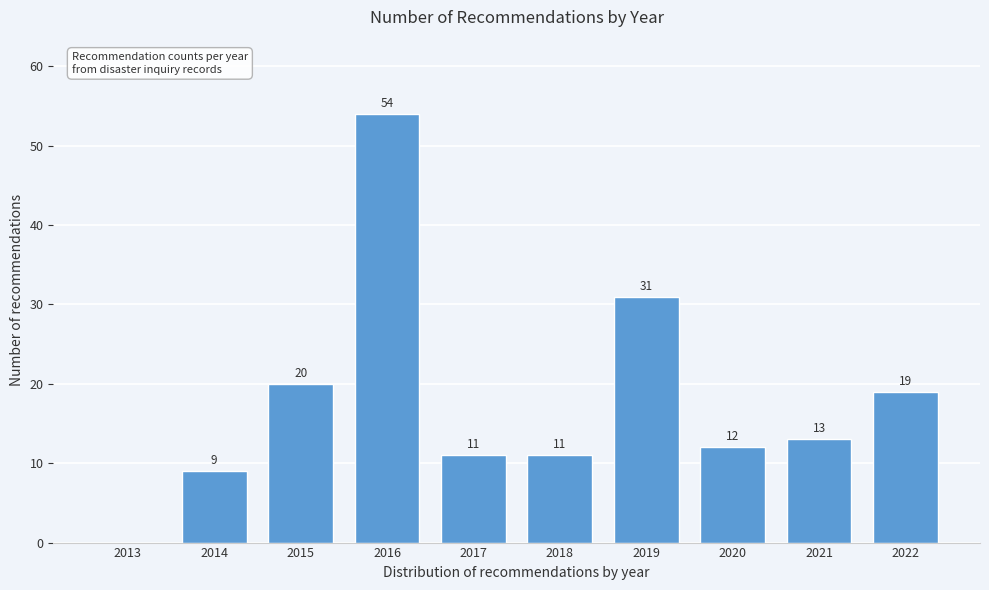

Reading left to right, transcribe all the data shown in this chart.

2013=0	2014=9	2015=20	2016=54	2017=11	2018=11	2019=31	2020=12	2021=13	2022=19